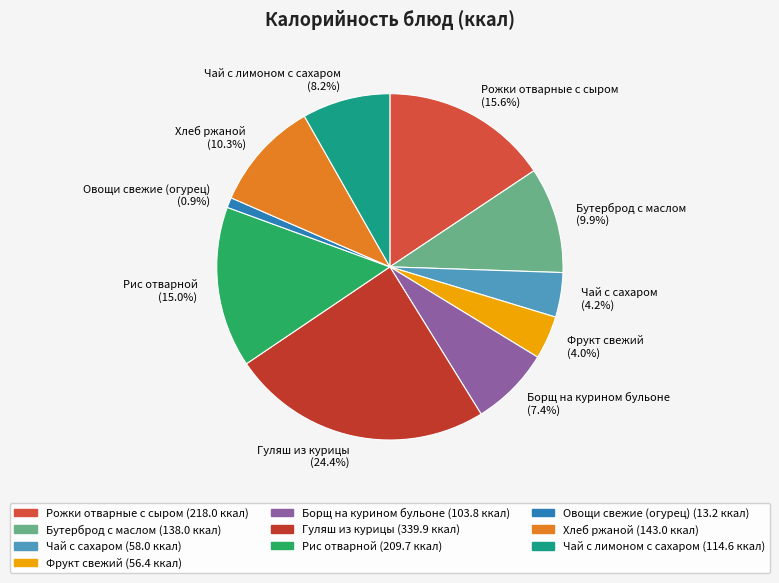

True or false: Чай с лимоном с сахаром accounts for 1% of the total.

False